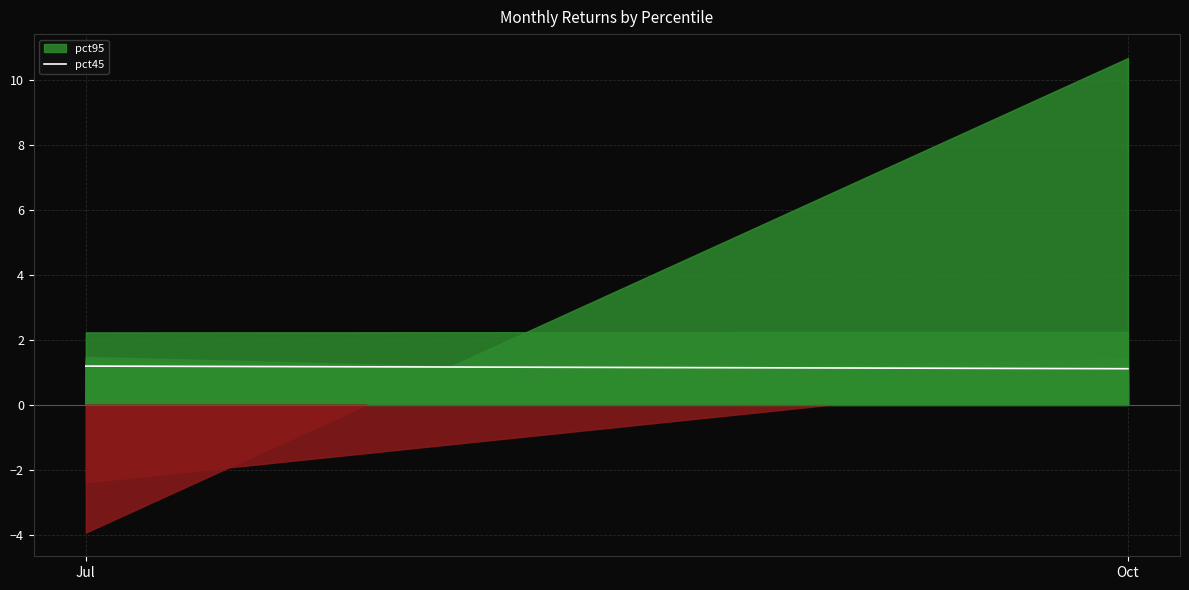

List the labels in order of value, smallest first.

Oct, Jul